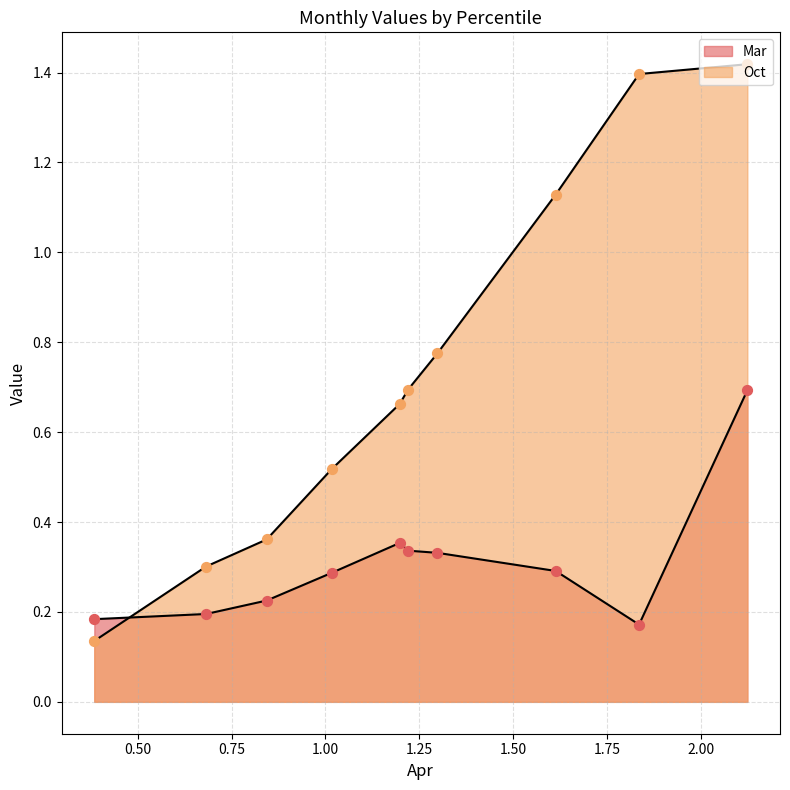

Which series contains the lowest Y value?

Oct